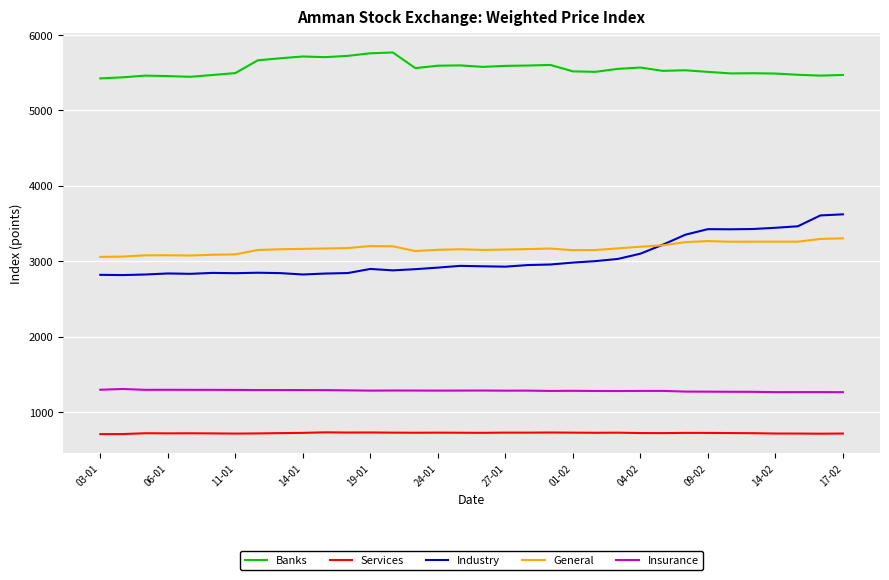

Which series has the largest range (max minus min)?

Industry